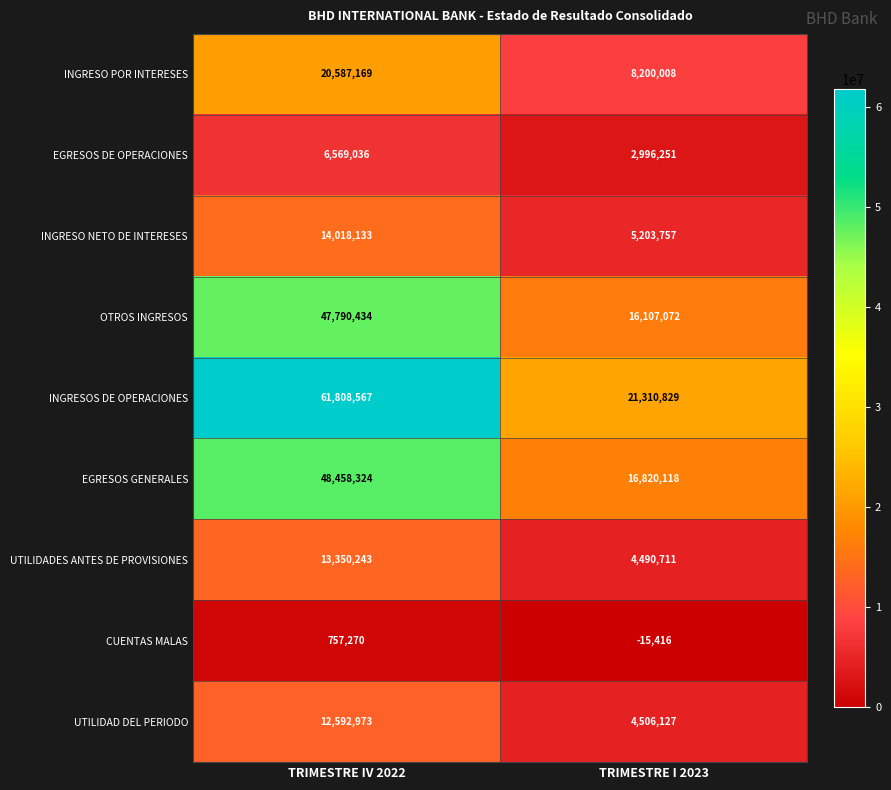

What is the sum of all INGRESOS DE OPERACIONES values?

83119396